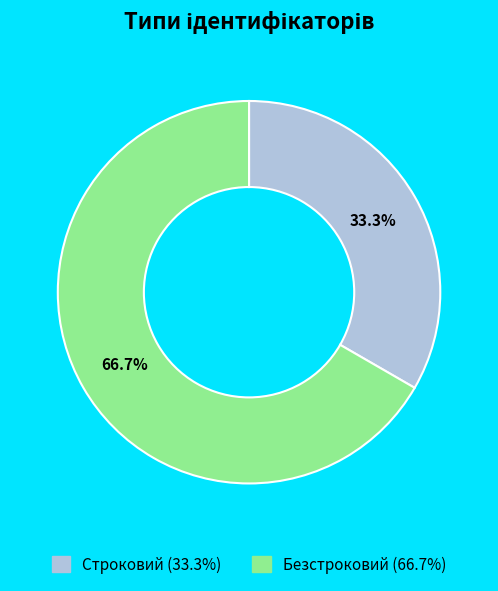

Between Строковий and Безстроковий, which is larger?

Безстроковий